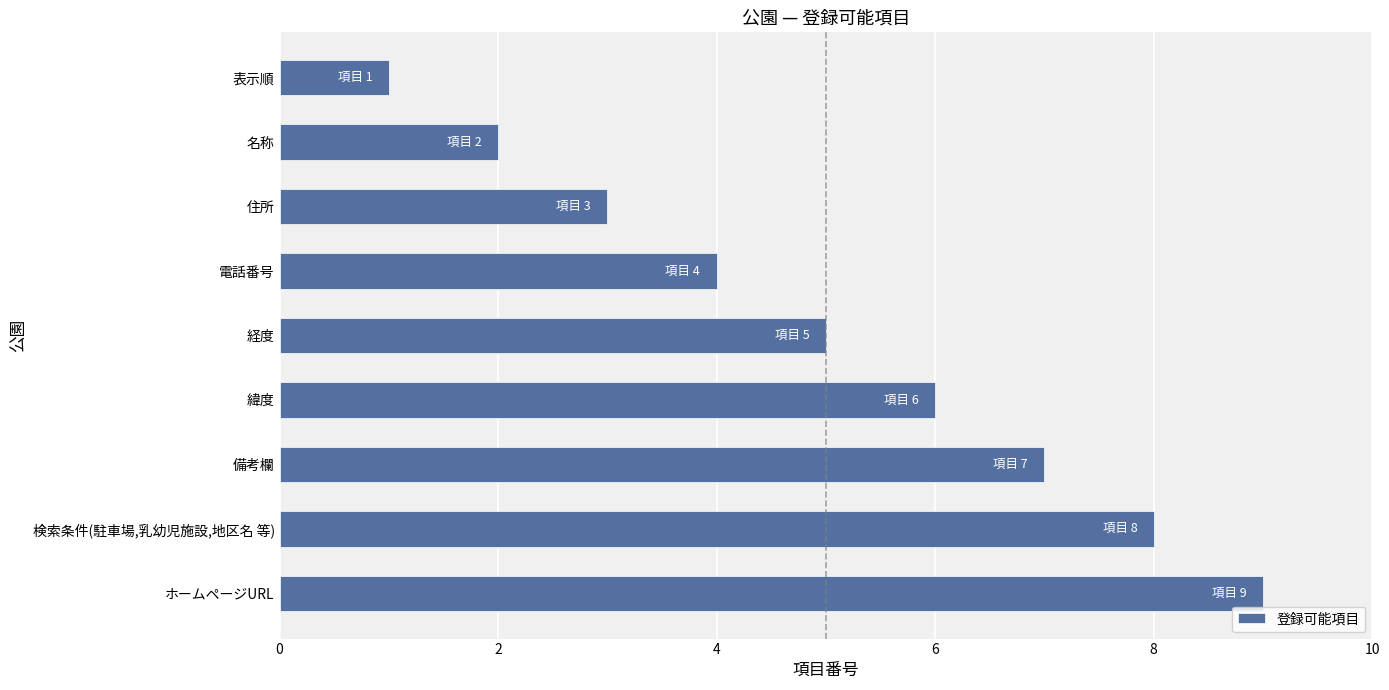

Rank the categories by value from highest to lowest.

ホームページURL, 検索条件(駐車場,乳幼児施設,地区名 等), 備考欄, 緯度, 経度, 電話番号, 住所, 名称, 表示順